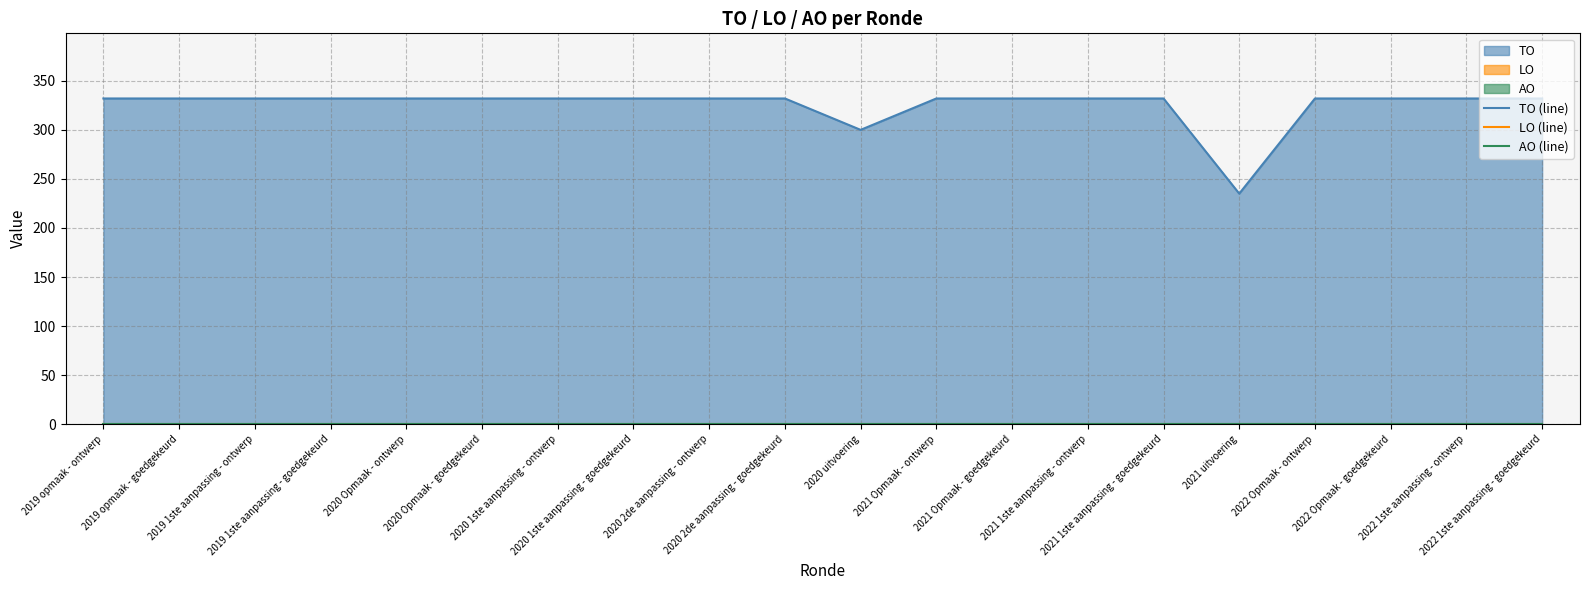

At which category is the sum across all series the highest?

2019 opmaak - ontwerp